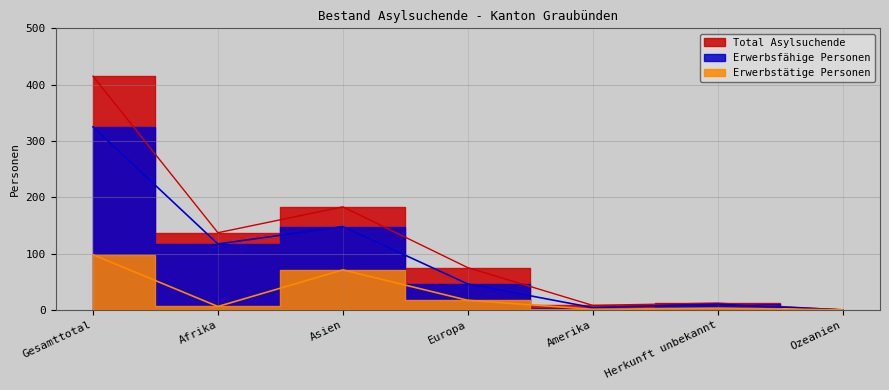

What is the maximum value for Erwerbstätige Personen?

98